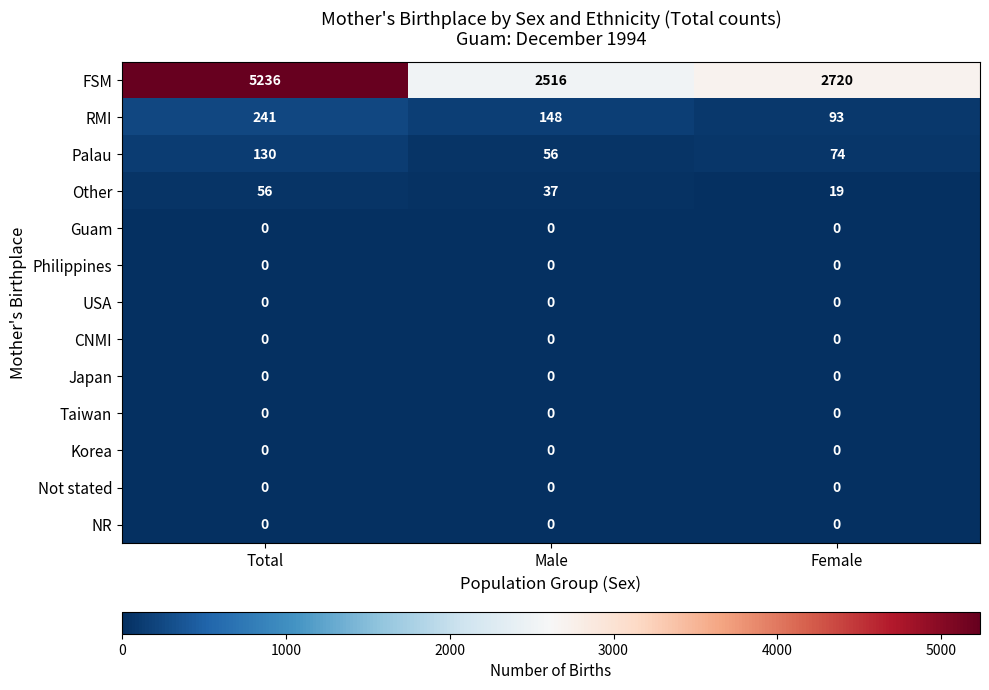

What is the greatest value displayed?

5236